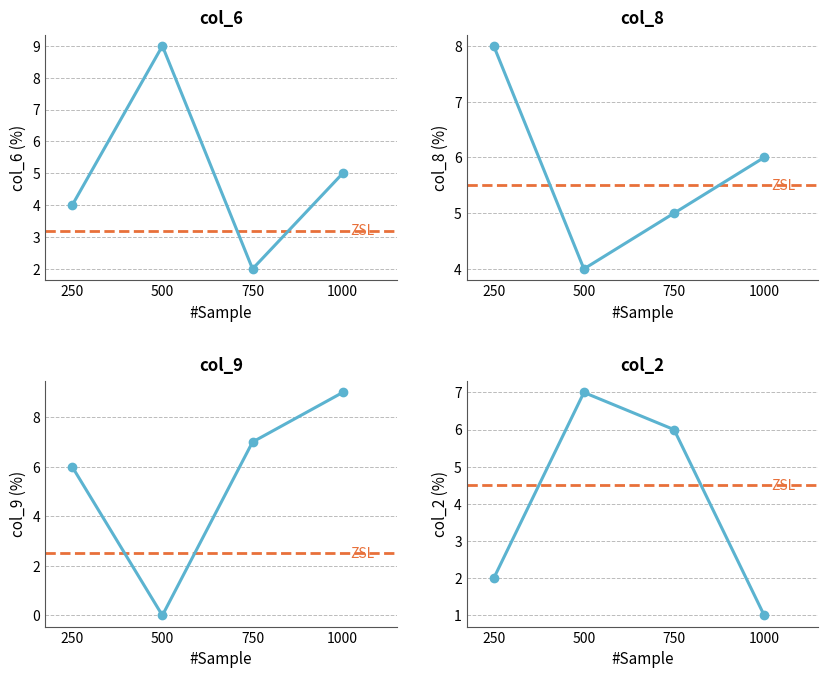

What is the approximate value of col_9 at 12?

9